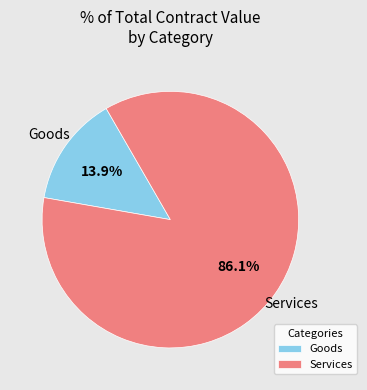

Does any single category account for the majority?

Yes